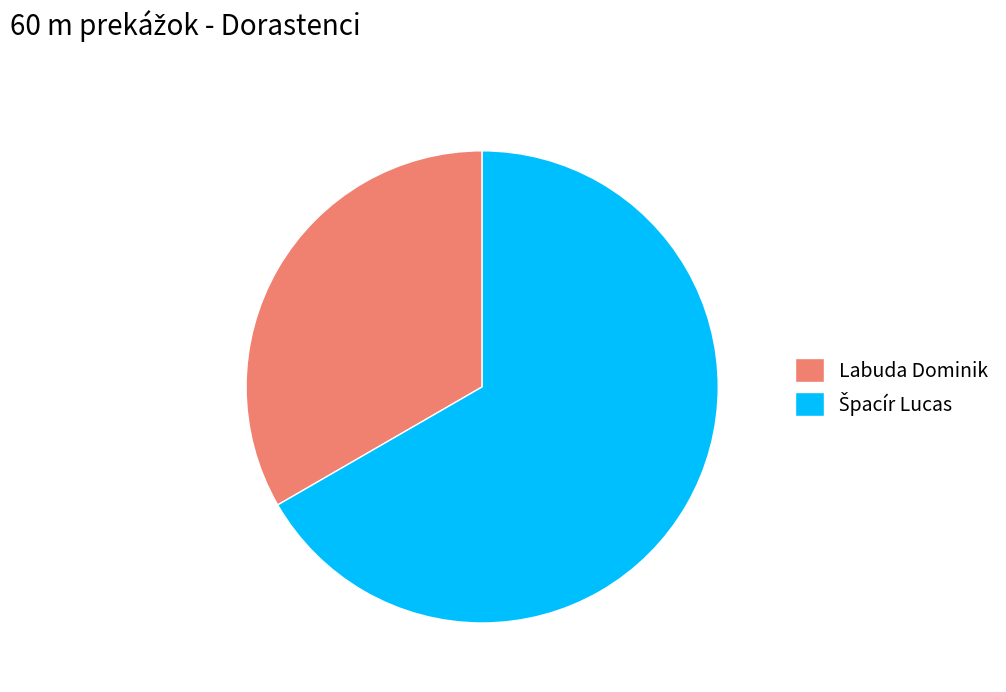

Which slice is the smallest?

Labuda Dominik